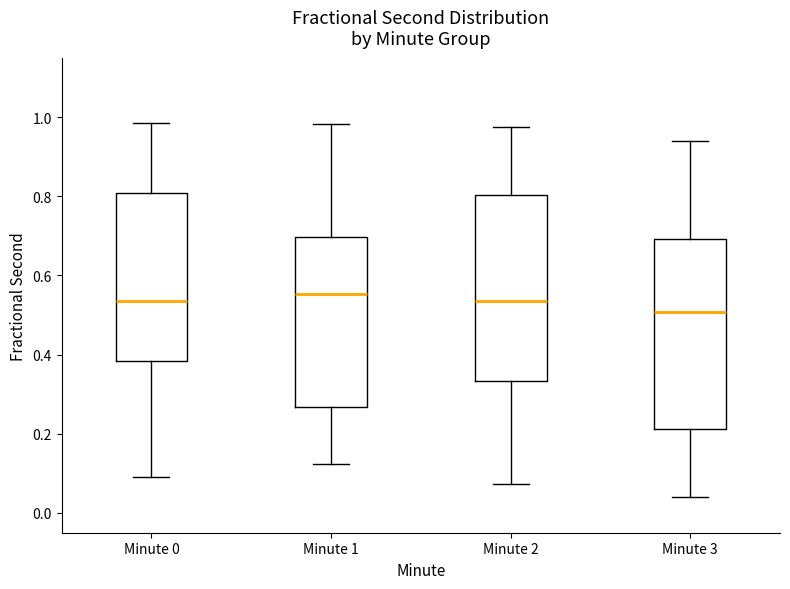

Which box has the lowest median line?

Minute 3